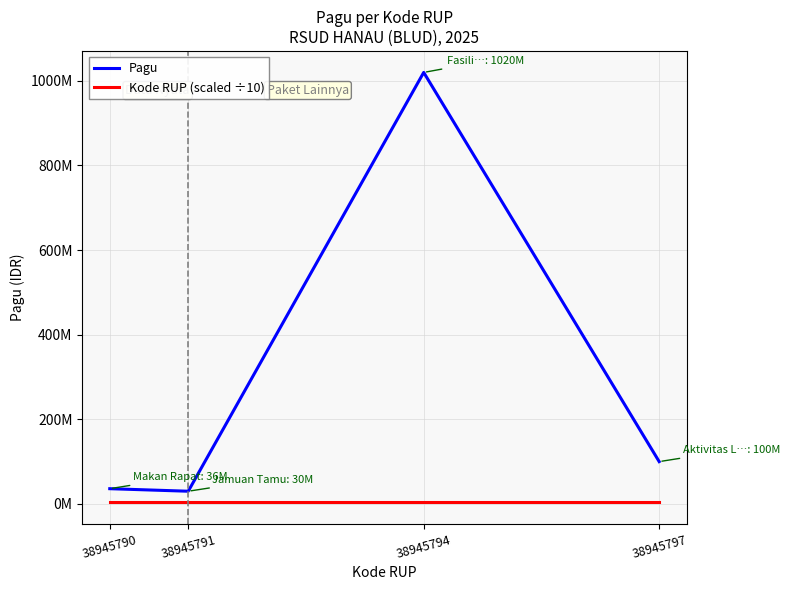

True or false: Kode RUP (scaled ÷10) and Pagu intersect in this chart.

False